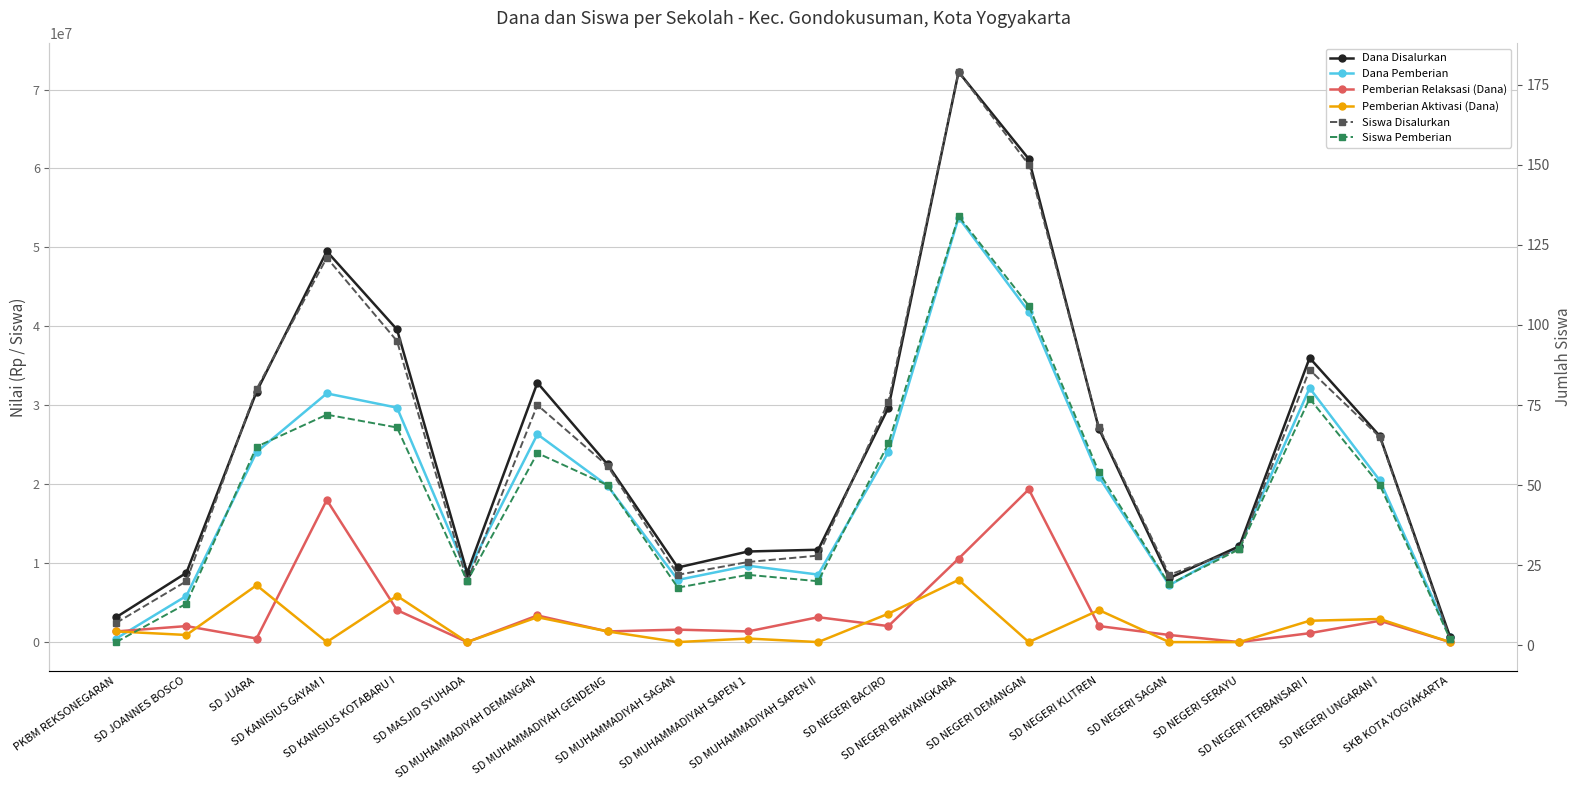

What is the sum of the Pemberian Relaksasi (Dana) values at SD NEGERI UNGARAN I and SD JUARA?

3150000